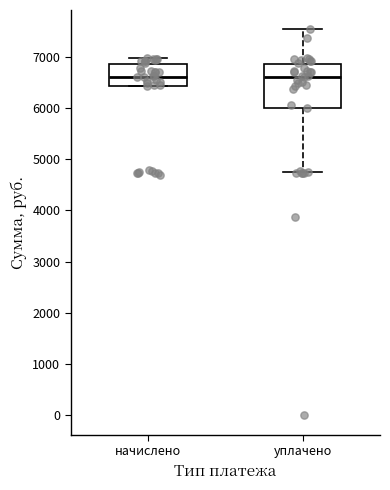

Reading left to right, read every box against the y-axis: the position of its median line, the range the box covers, and the ends of its whiskers. The values are not printed on the chart, so give them approximately, as read against the axis.

начислено: median 6600, box 6400 to 6900, whiskers 6400 to 7000
уплачено: median 6600, box 6000 to 6900, whiskers 4700 to 7500